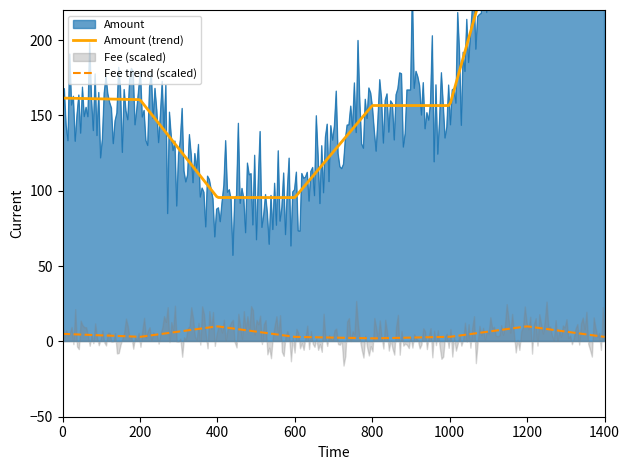

Rank the series by their average value, from highest to lowest.

Amount, Fee